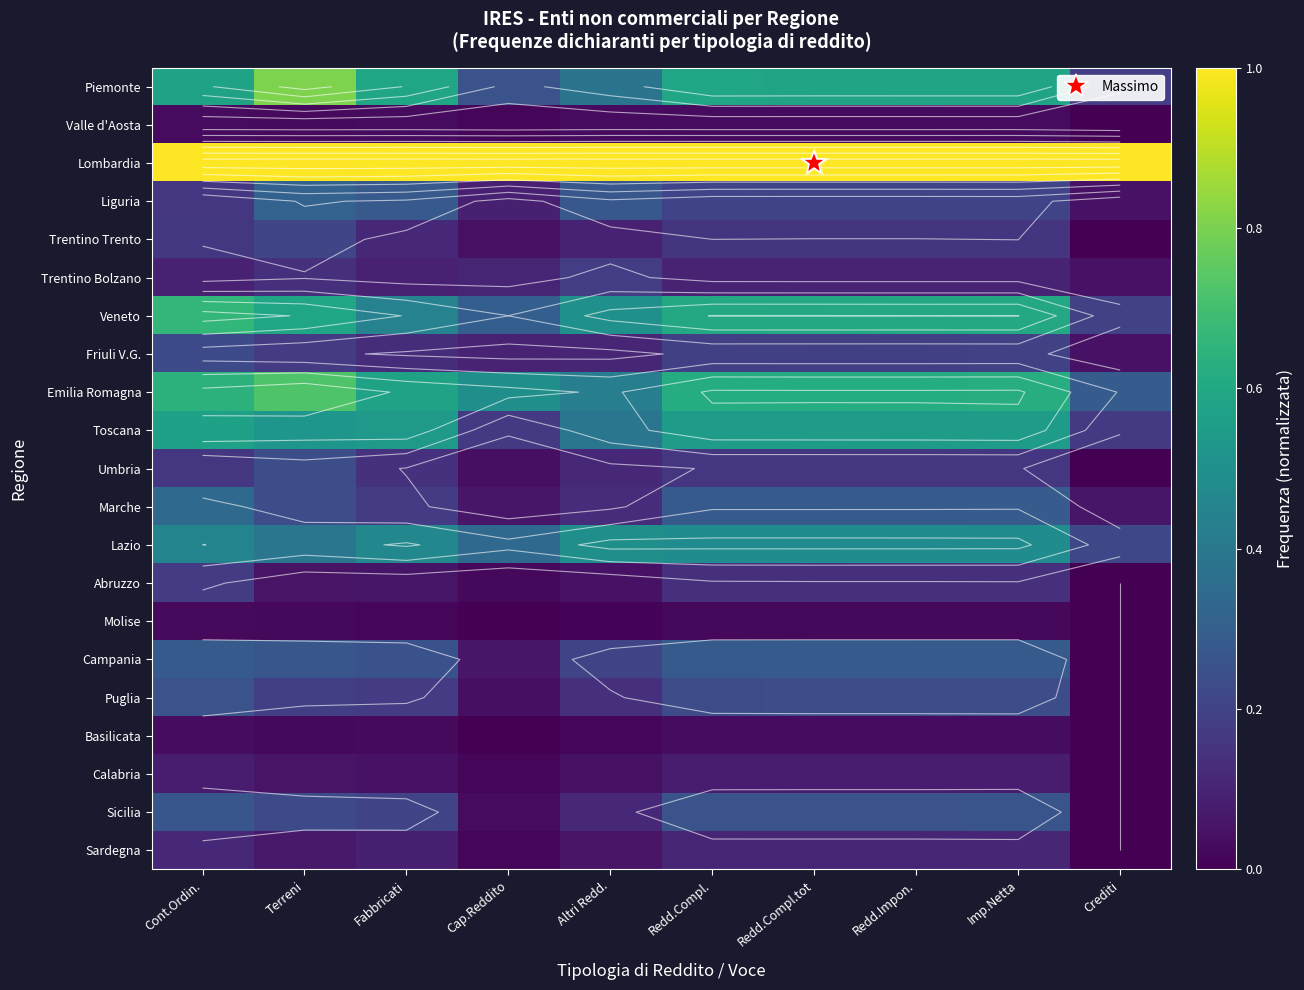

At how many categories does at least one series exceed 0?

10